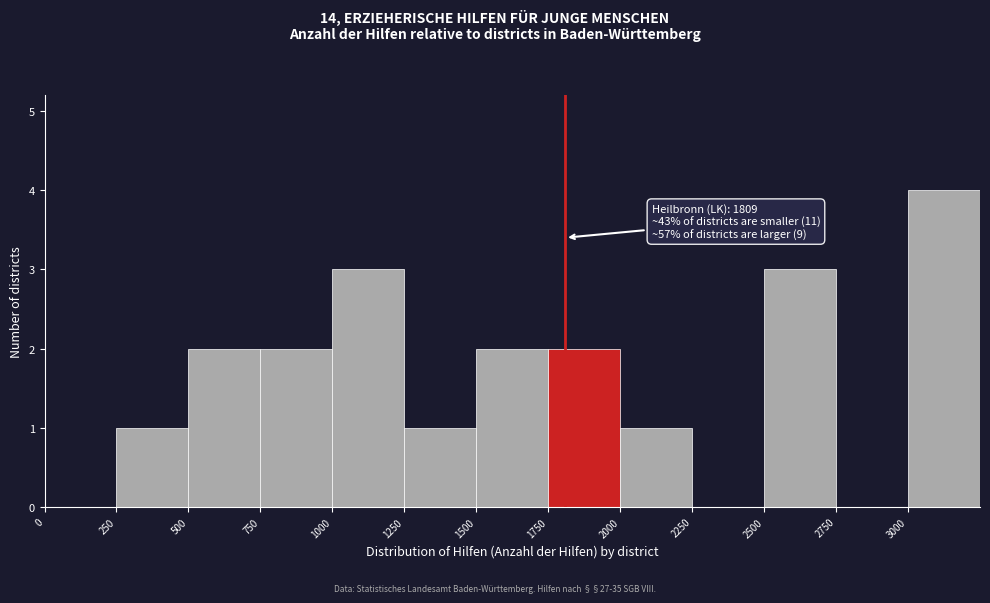

Over which range of the x-axis is the bar tallest?

3000 to 3250